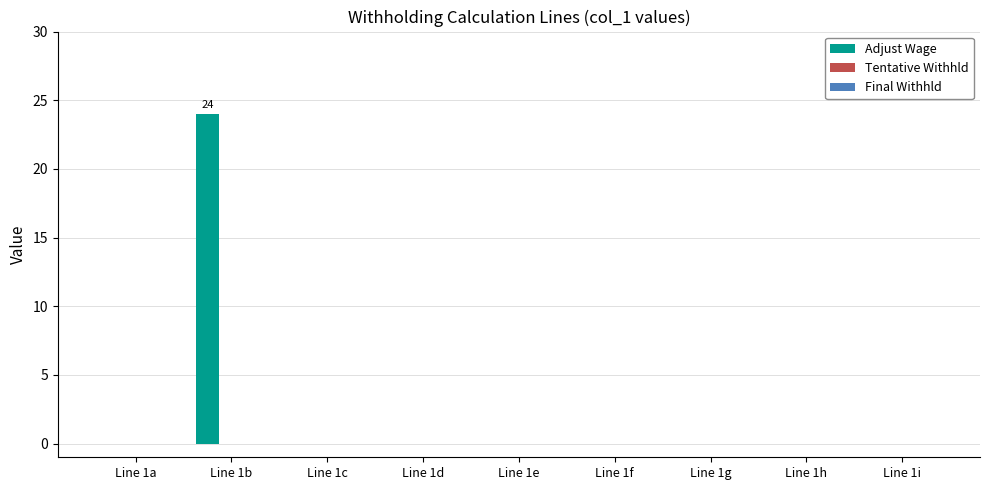

Are the bars horizontal?

No